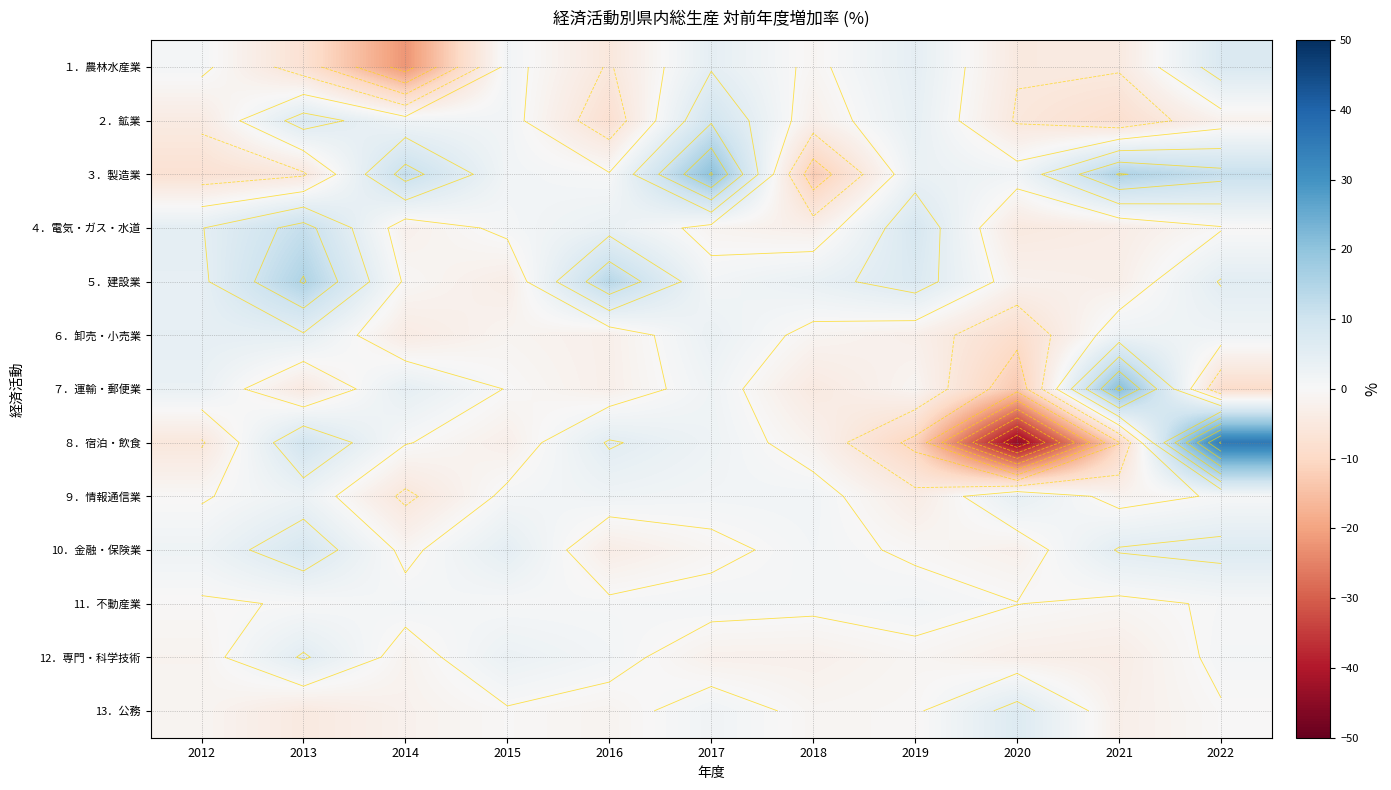

What is the total value across all series at 2022?

58.6